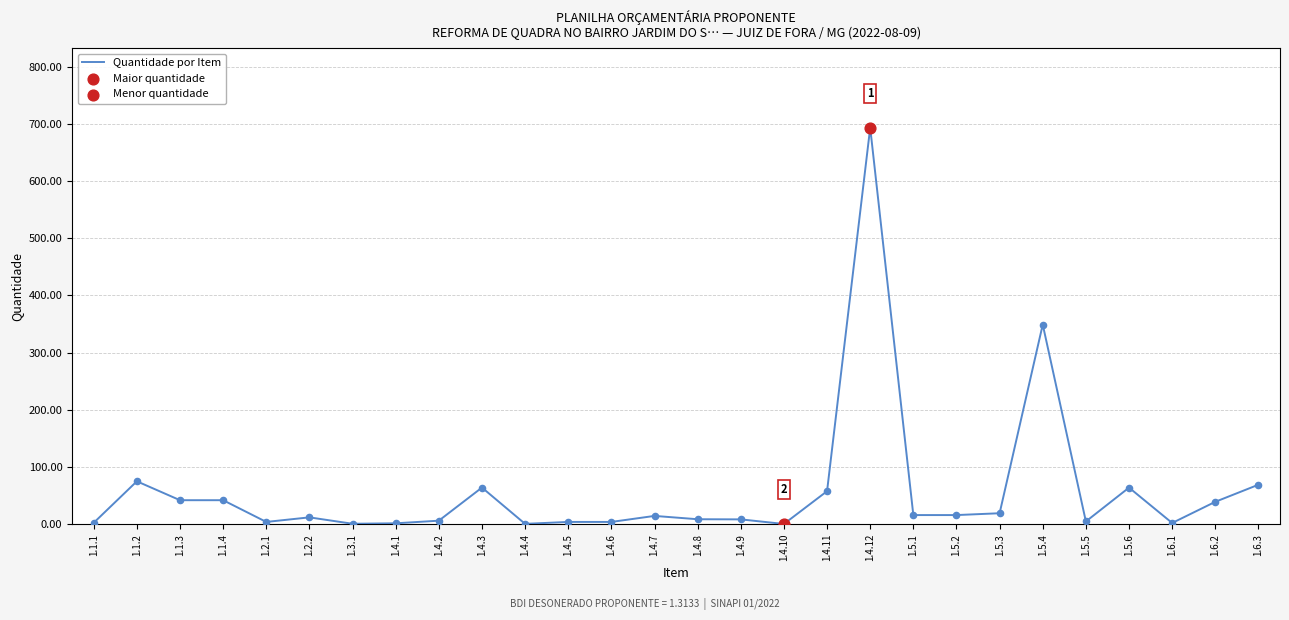

What is the change in value from 1.4.3 to 1.6.3?

+5.0